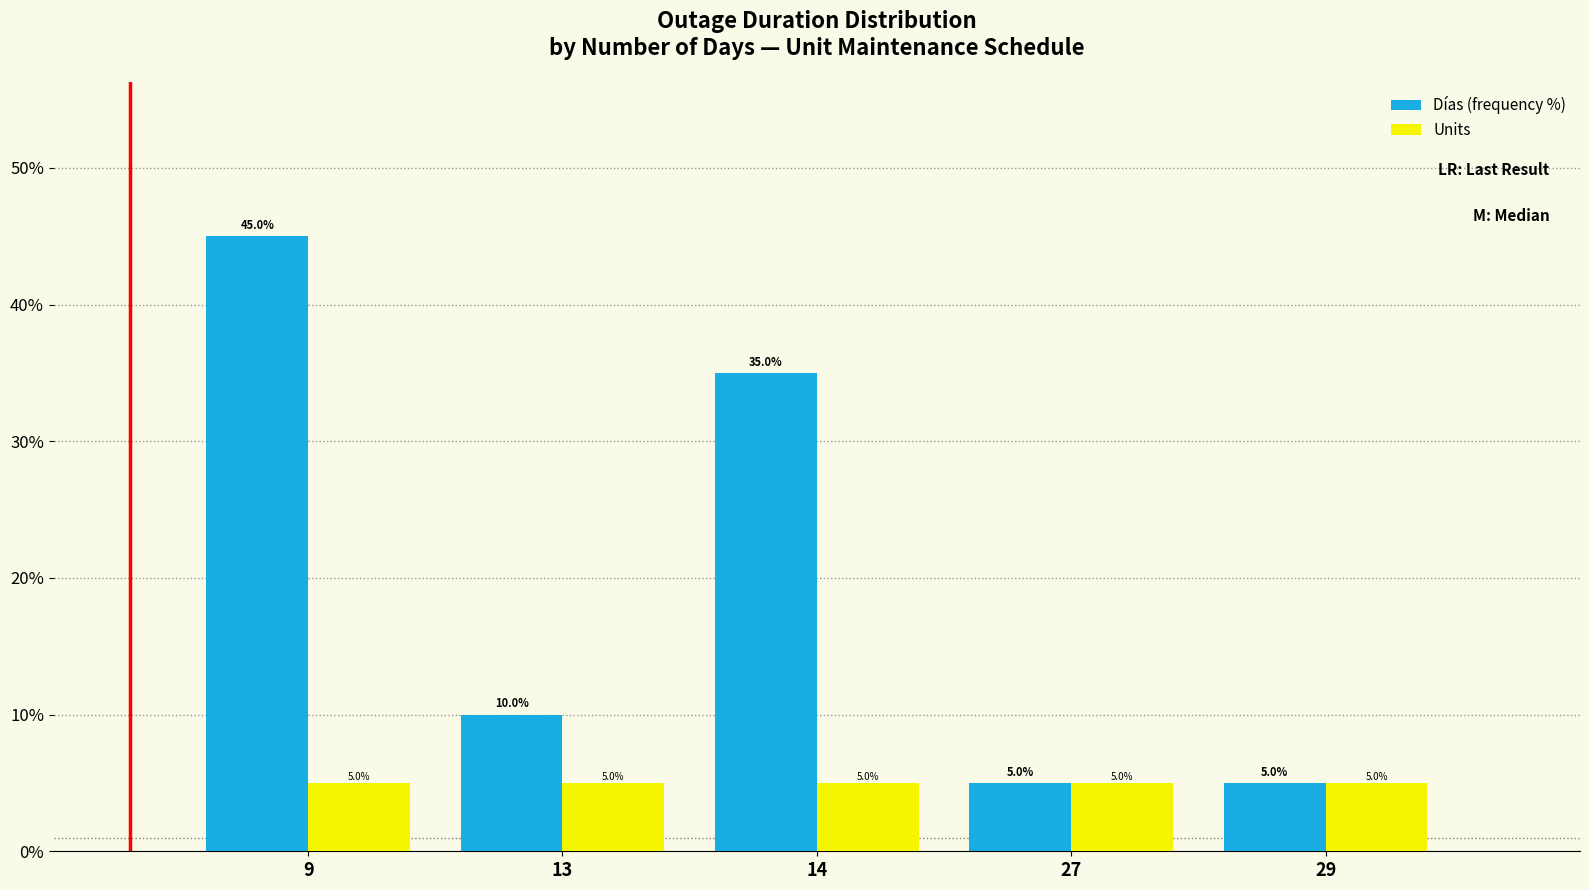

What is the sum of the Días (frequency %) values at 14 and 27?

40